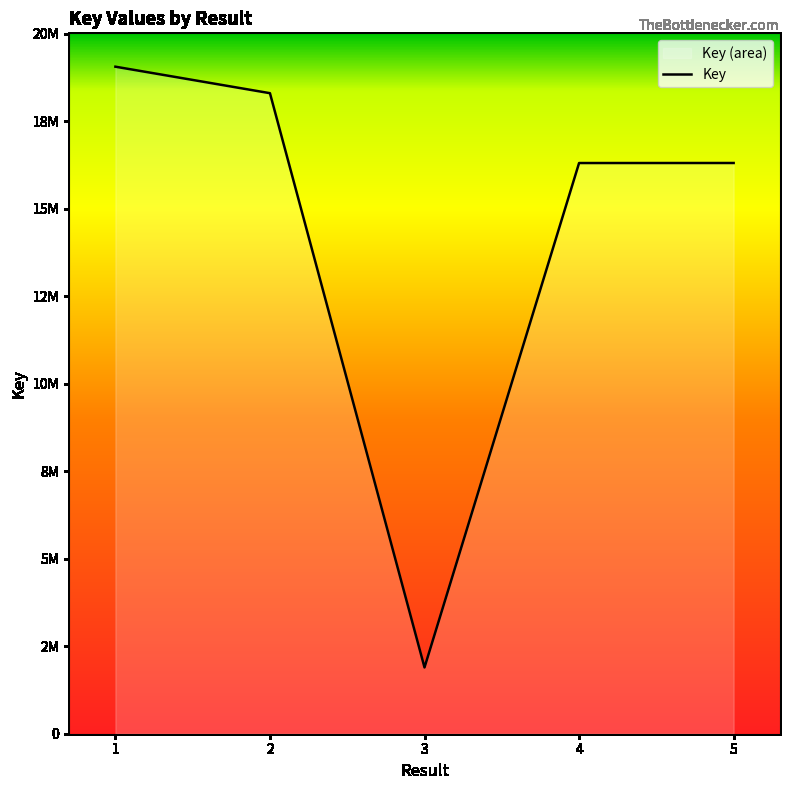

How many values are below 16310460?

2